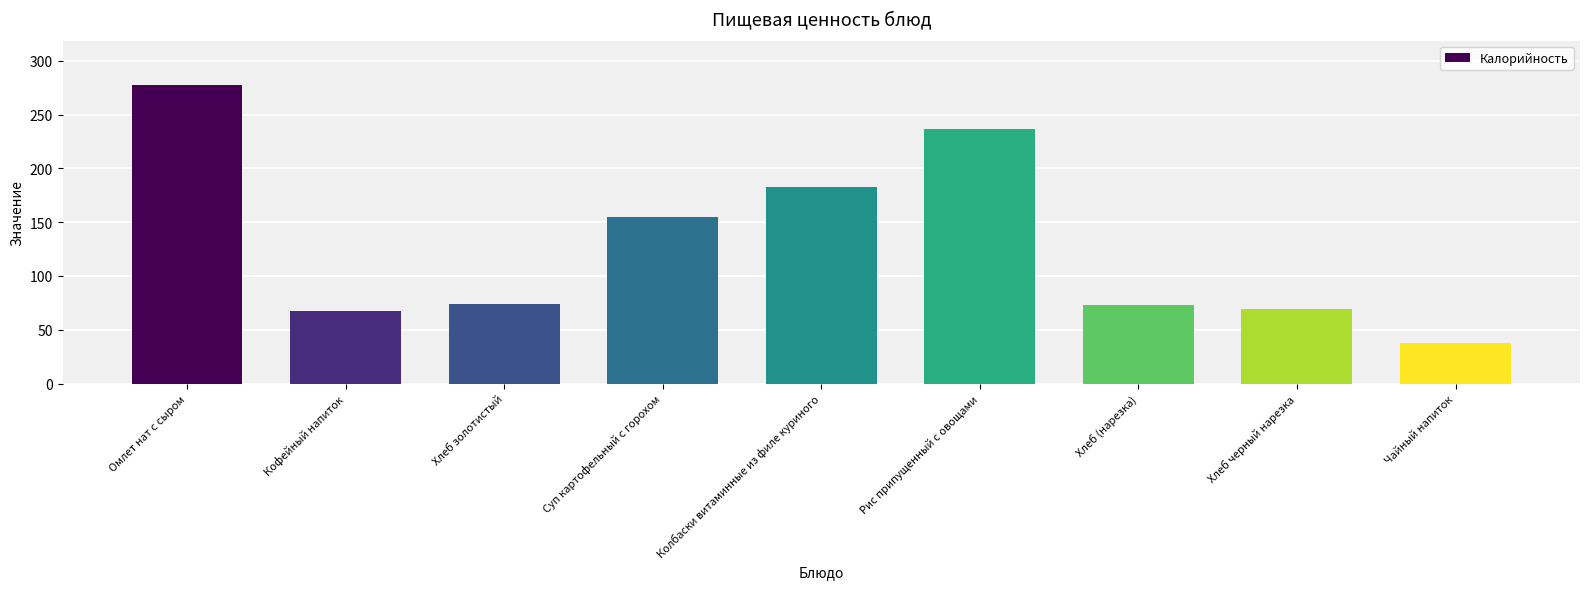

Between Хлеб (нарезка) and Омлет нат с сыром, which is larger?

Омлет нат с сыром